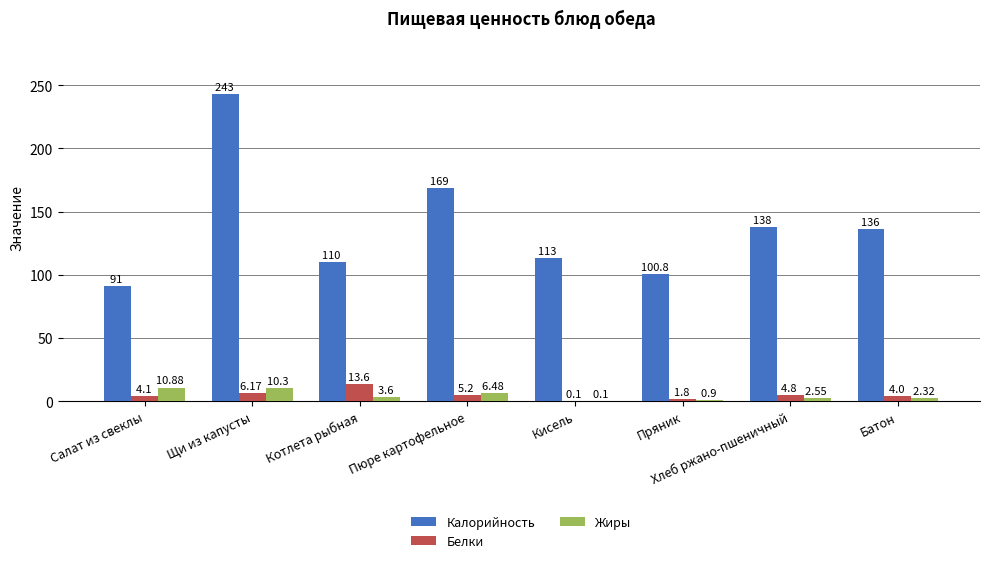

Which series changed the most between Котлета рыбная and Пюре картофельное?

Калорийность